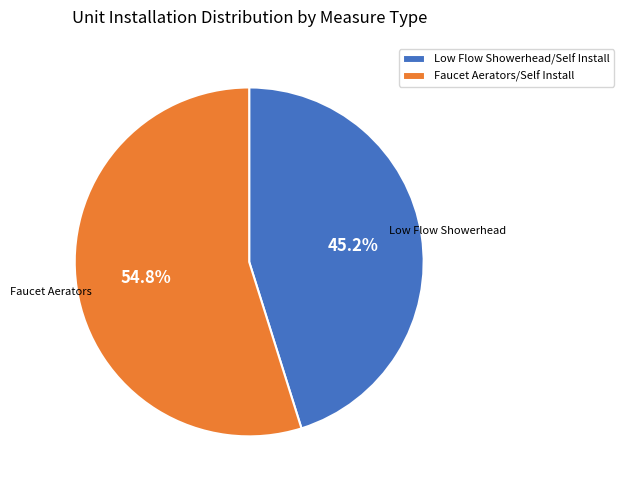

To the nearest percent, what is the difference between the Low Flow Showerhead and Faucet Aerators slice percentages?

10%